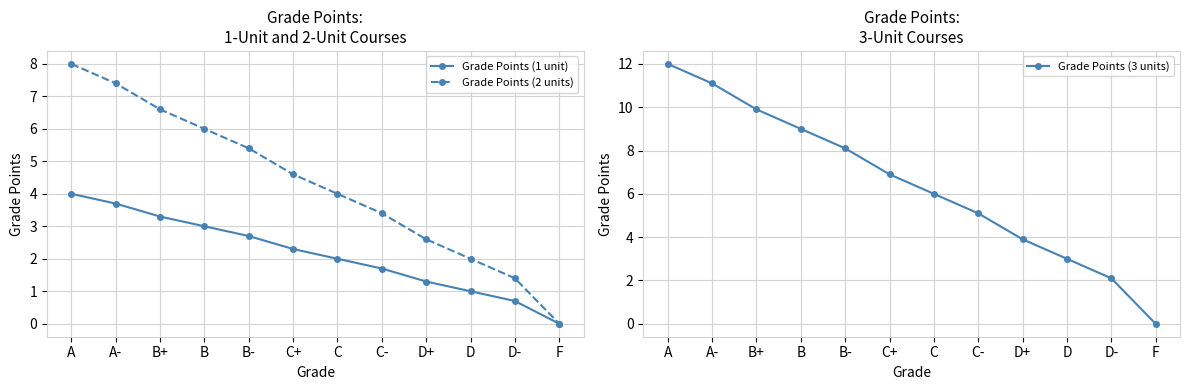

At which label does Grade Points (1 unit) reach its minimum?

F